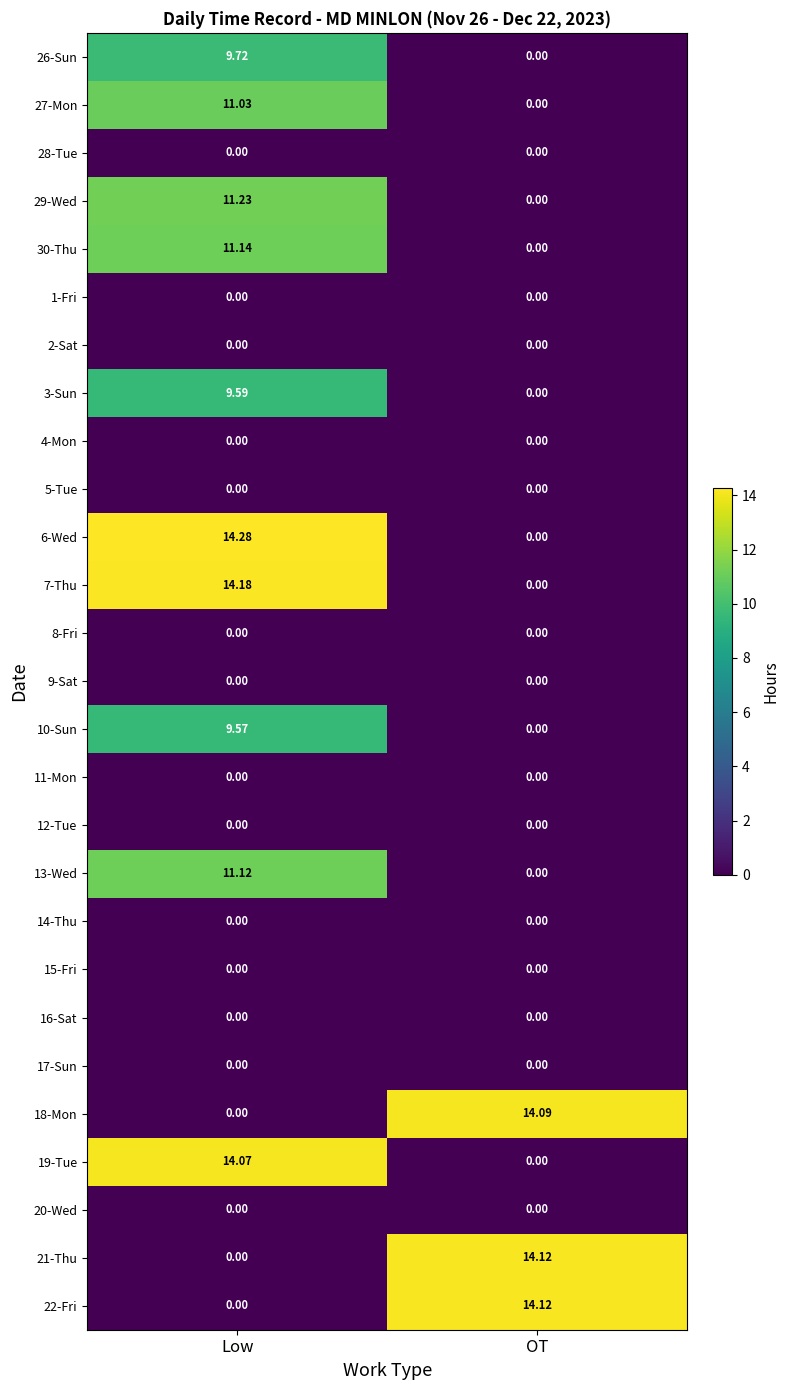

What is the total value across all series at Low?

115.9